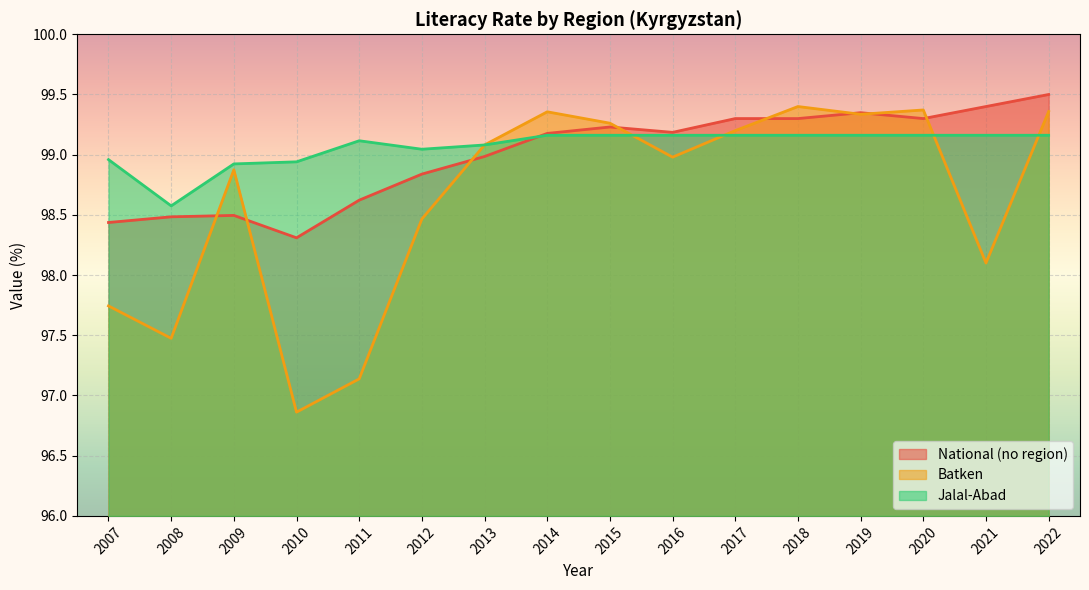

At how many categories does at least one series exceed 98?

16